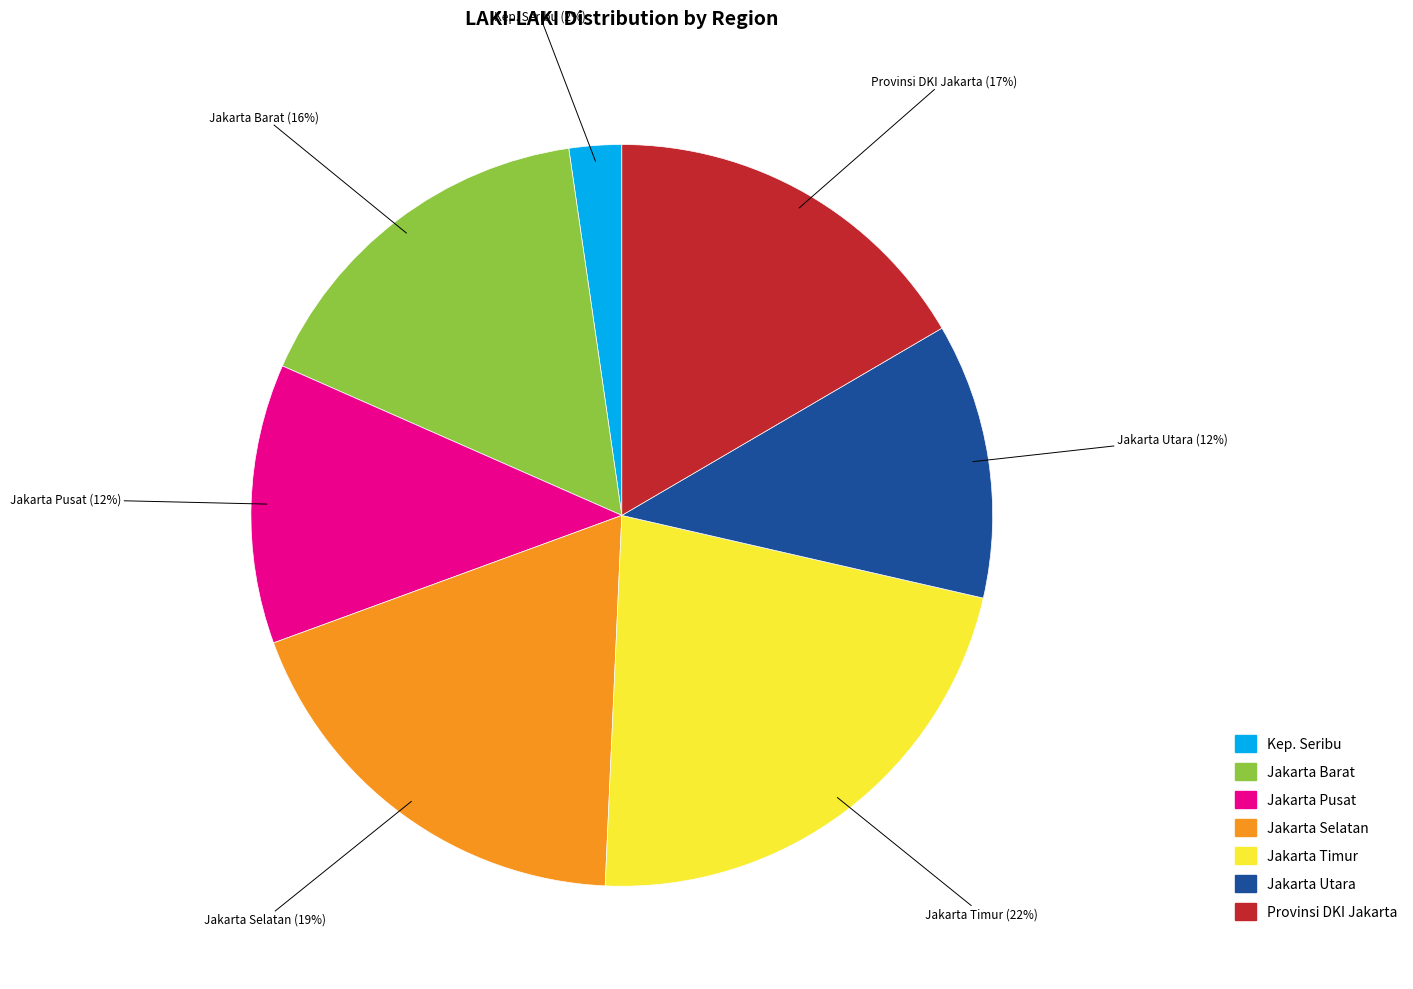

Does any single category account for the majority?

No